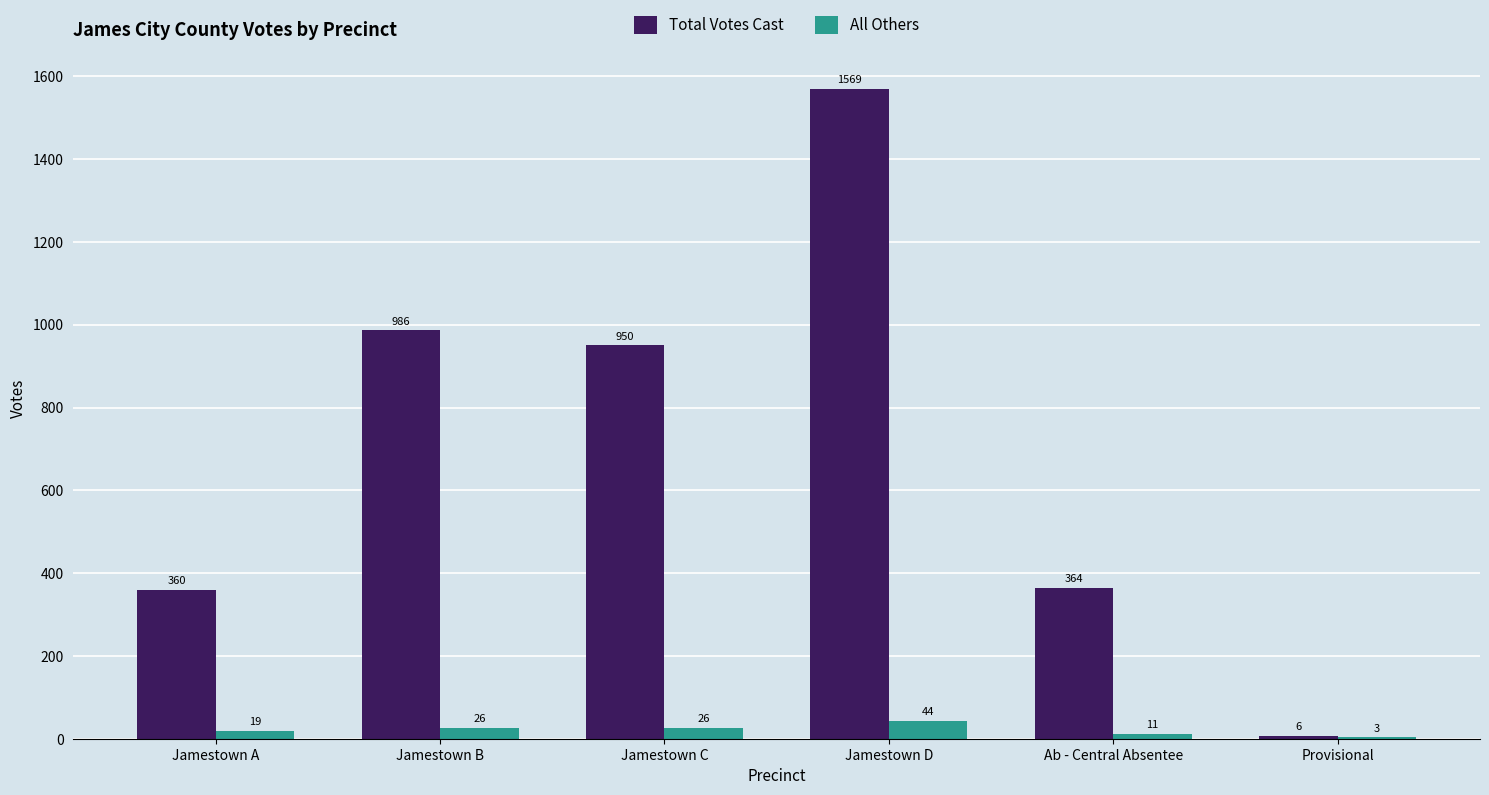

What is the difference between the Total Votes Cast values at Jamestown D and Jamestown B?

583